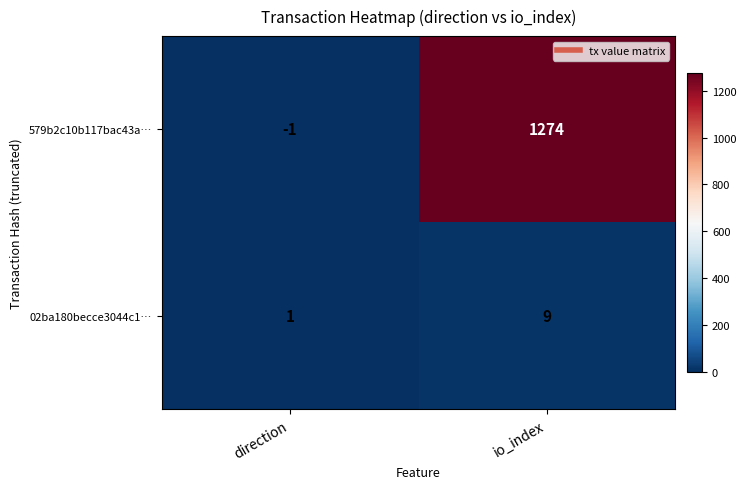

What is the sum of the 579b2c10b117bac43a… values at direction and io_index?

1273